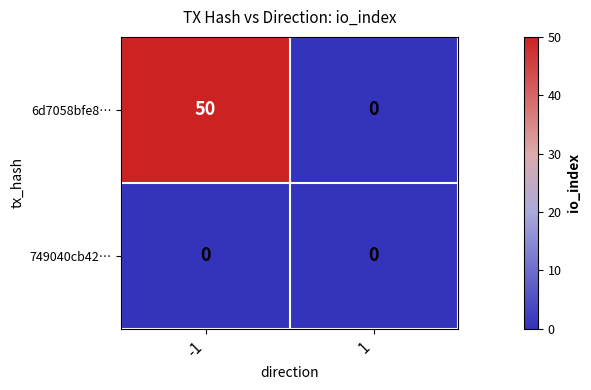

At -1, list the series in order from largest to smallest.

6d7058bfe8…, 749040cb42…